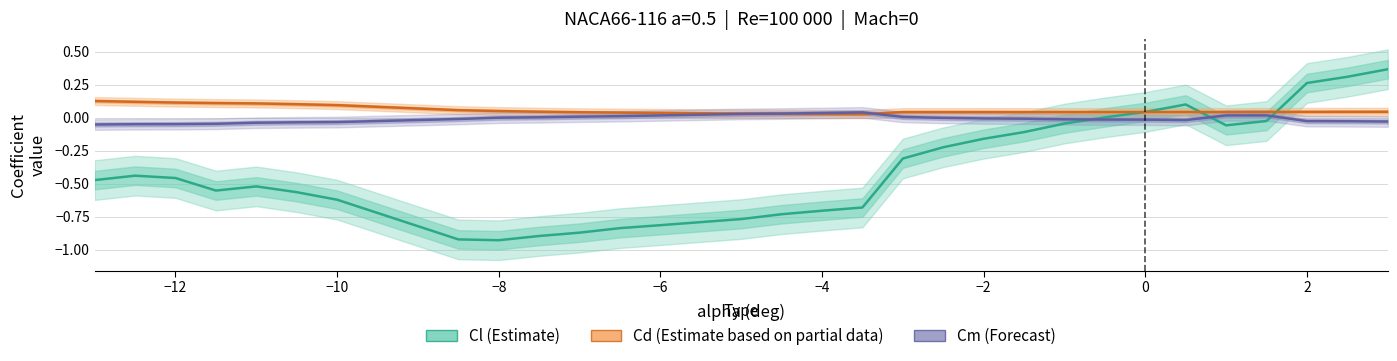

What is the total value across all series at −12?

-0.4